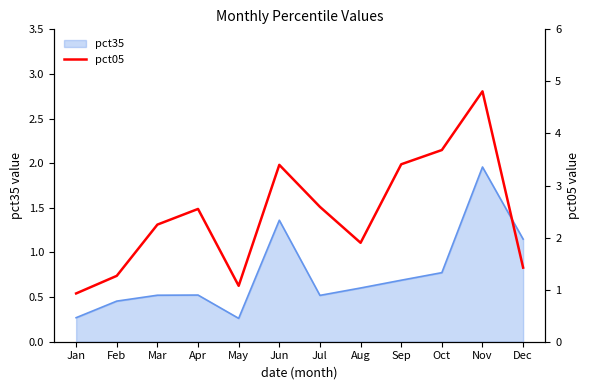

The value of pct35 at Feb is 0.8. True or false?

False